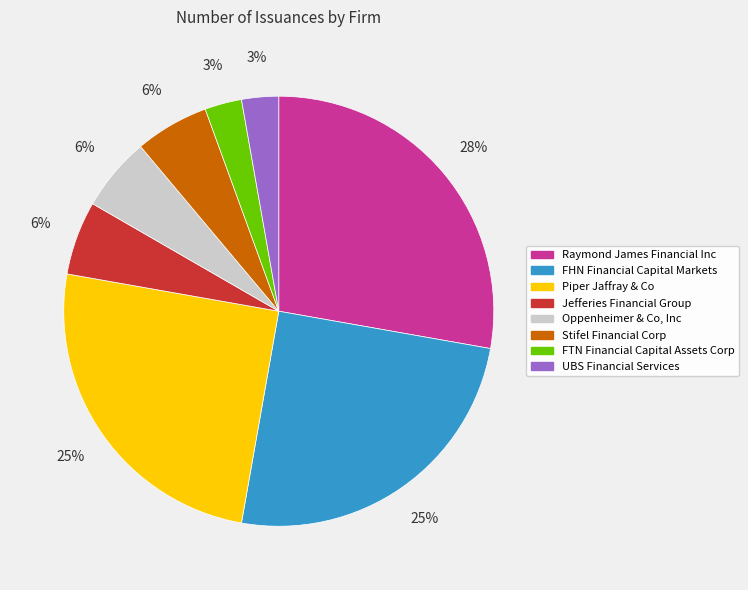

True or false: UBS Financial Services accounts for 3% of the total.

True